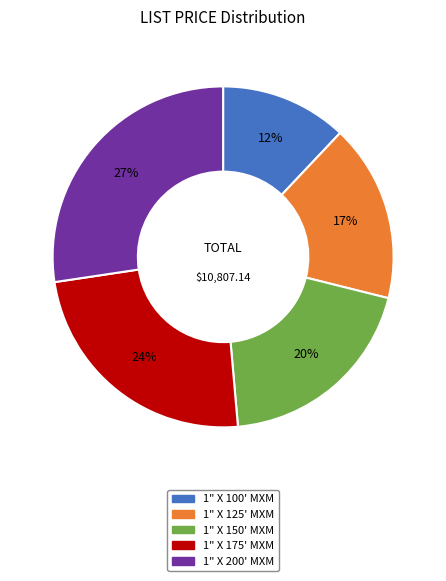

What is the largest slice in the pie chart?

1" X 200' MXM